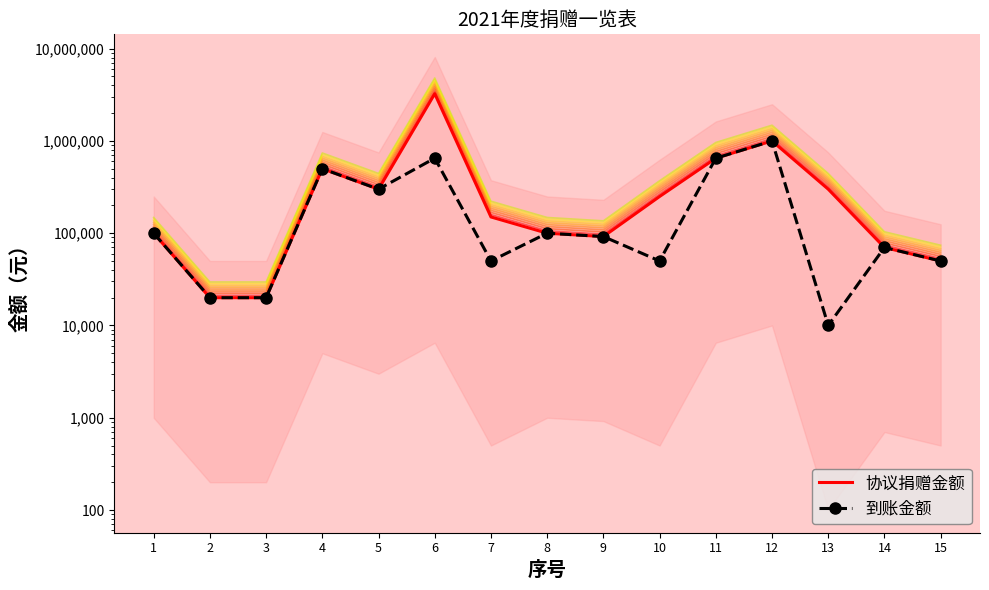

At 5, list the series in order from largest to smallest.

协议捐赠金额, 到账金额